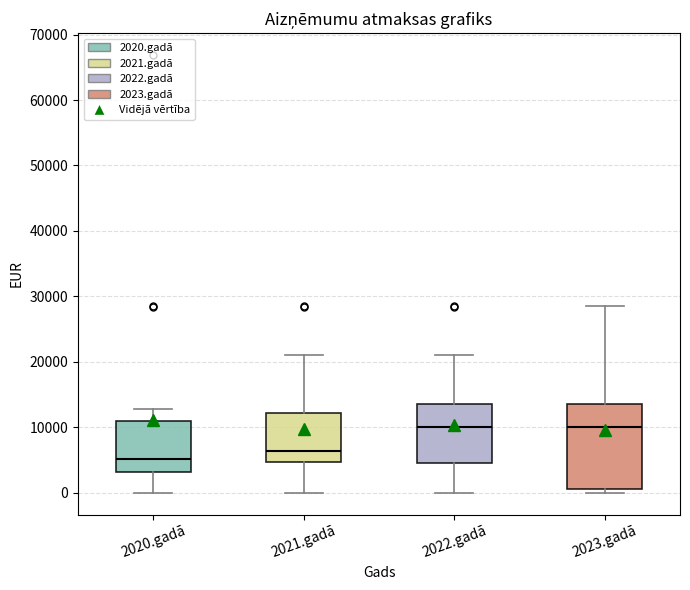

Reading left to right, transcribe this box plot: for each box, give where its median line is, the range the box spans, and where its two whiskers end, as read against the y-axis. The values are not printed on the chart, so give them approximately, as read against the axis.

2020.gadā: median 5000, box 3000 to 11000, whiskers 0 to 13000
2021.gadā: median 6000, box 5000 to 12000, whiskers 0 to 21000
2022.gadā: median 10000, box 5000 to 14000, whiskers 0 to 21000
2023.gadā: median 10000, box 1000 to 14000, whiskers 0 to 28000